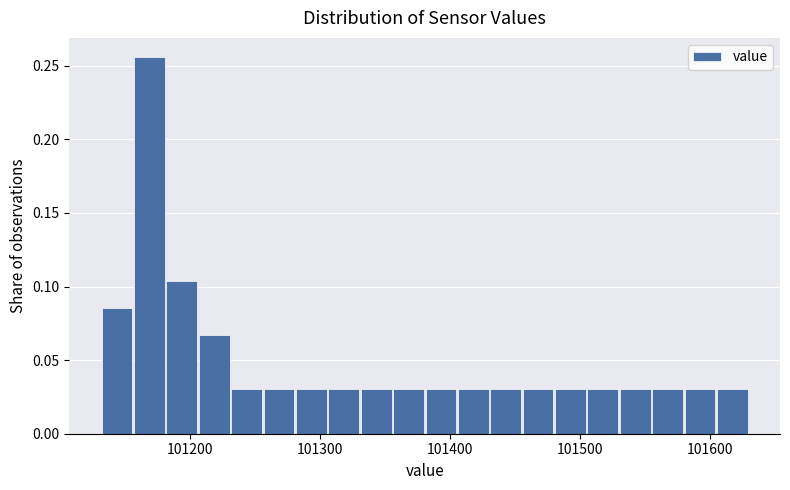

Read against the x-axis, roughly where is the centre of the tallest bar?

101170